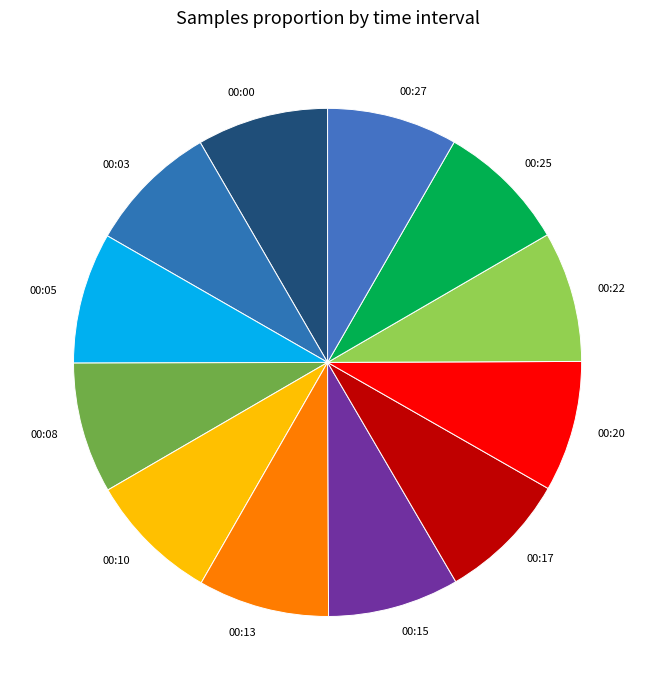

Do 00:25 and 00:27 together represent more than half of the pie?

No